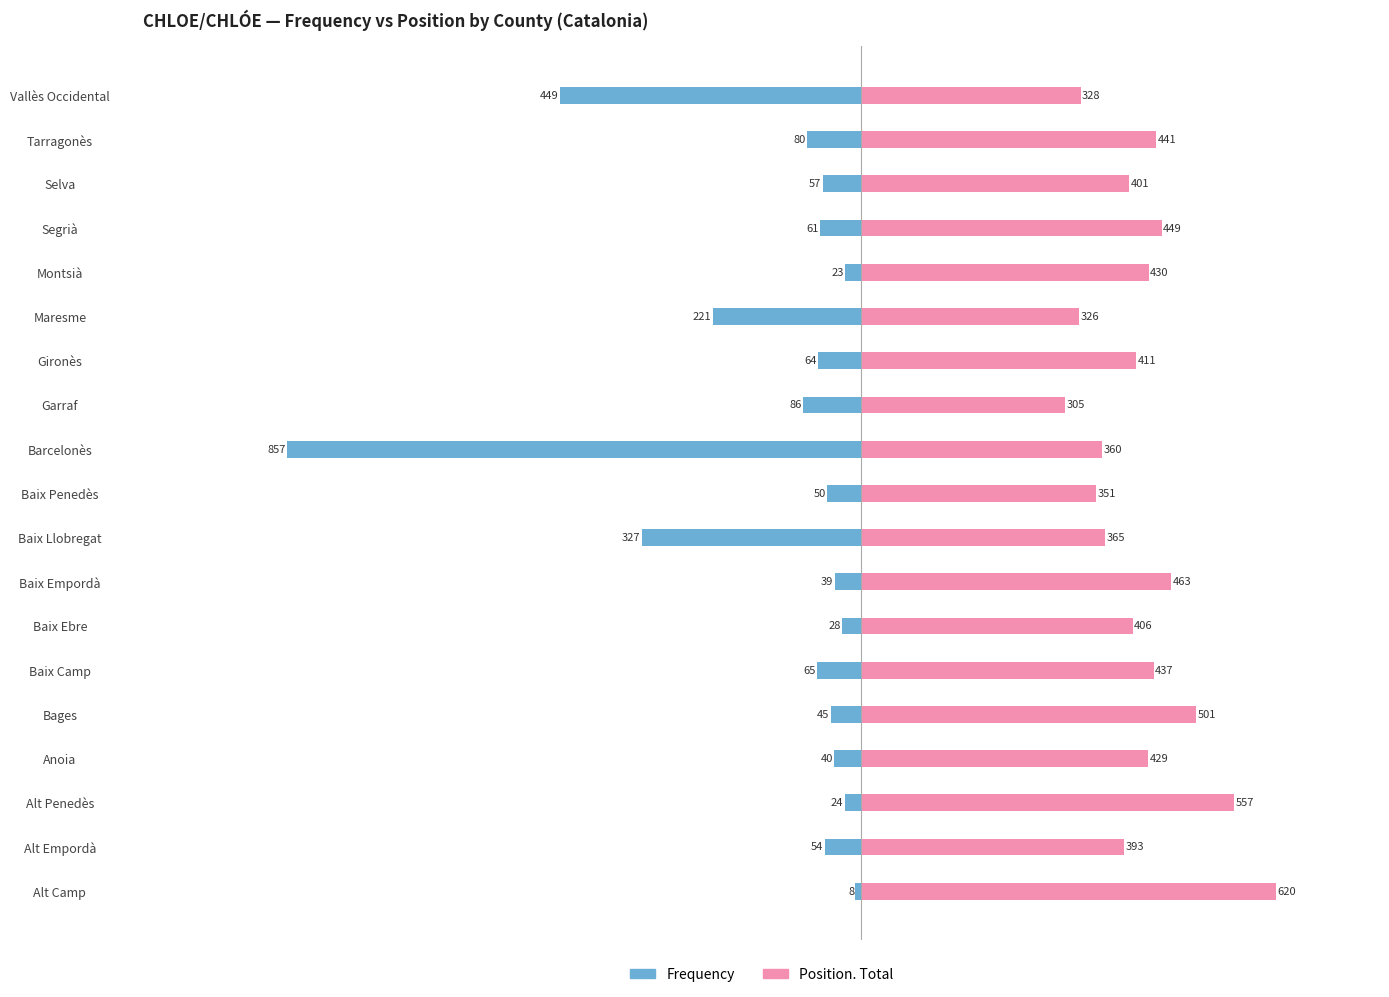

What is the difference between the maximum and second lowest values in the Position. Total series?

294